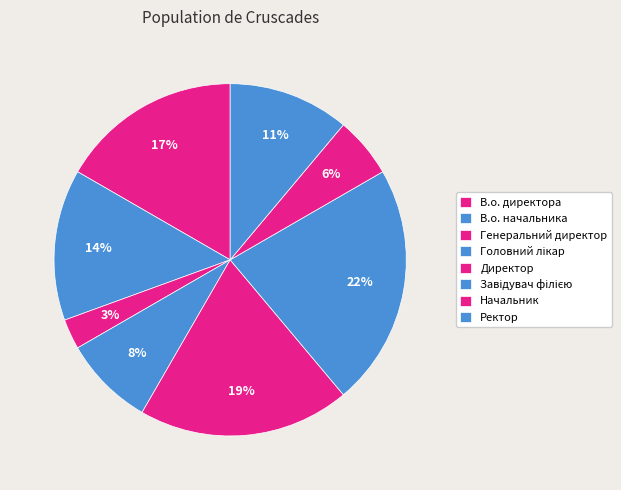

Does Начальник represent more than half of the total?

No